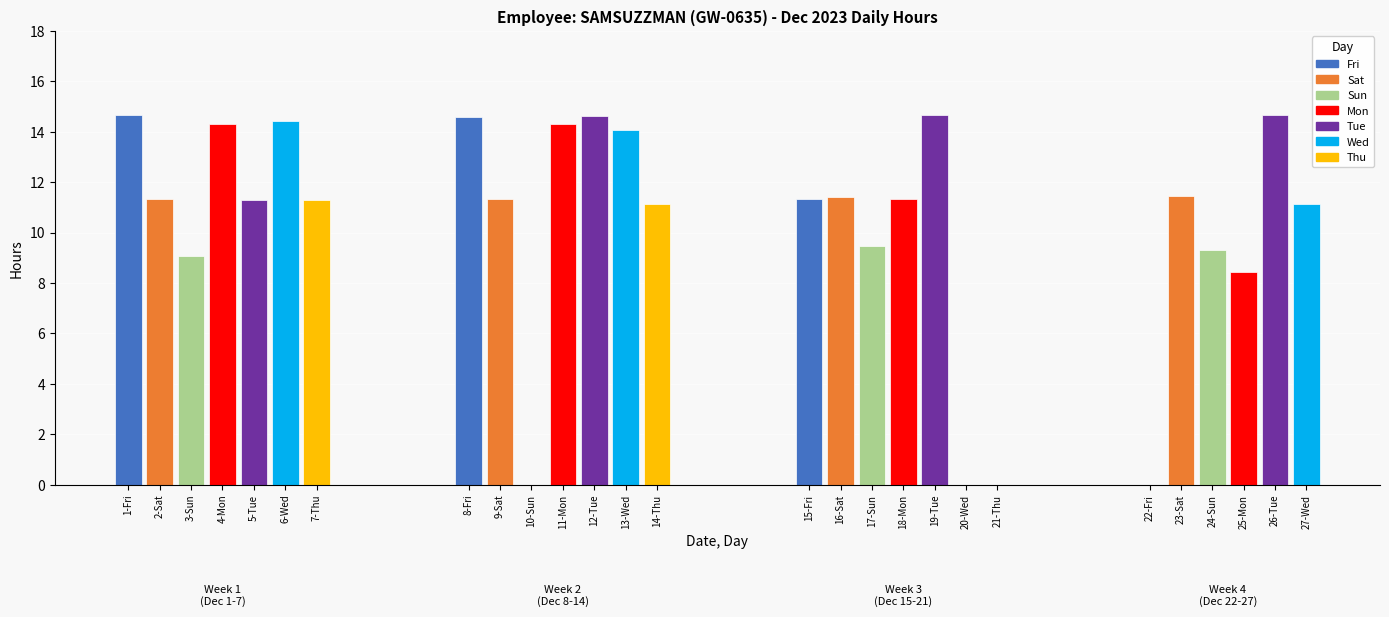

The chart shows a value of -6.8 at 20-Wed. True or false?

False